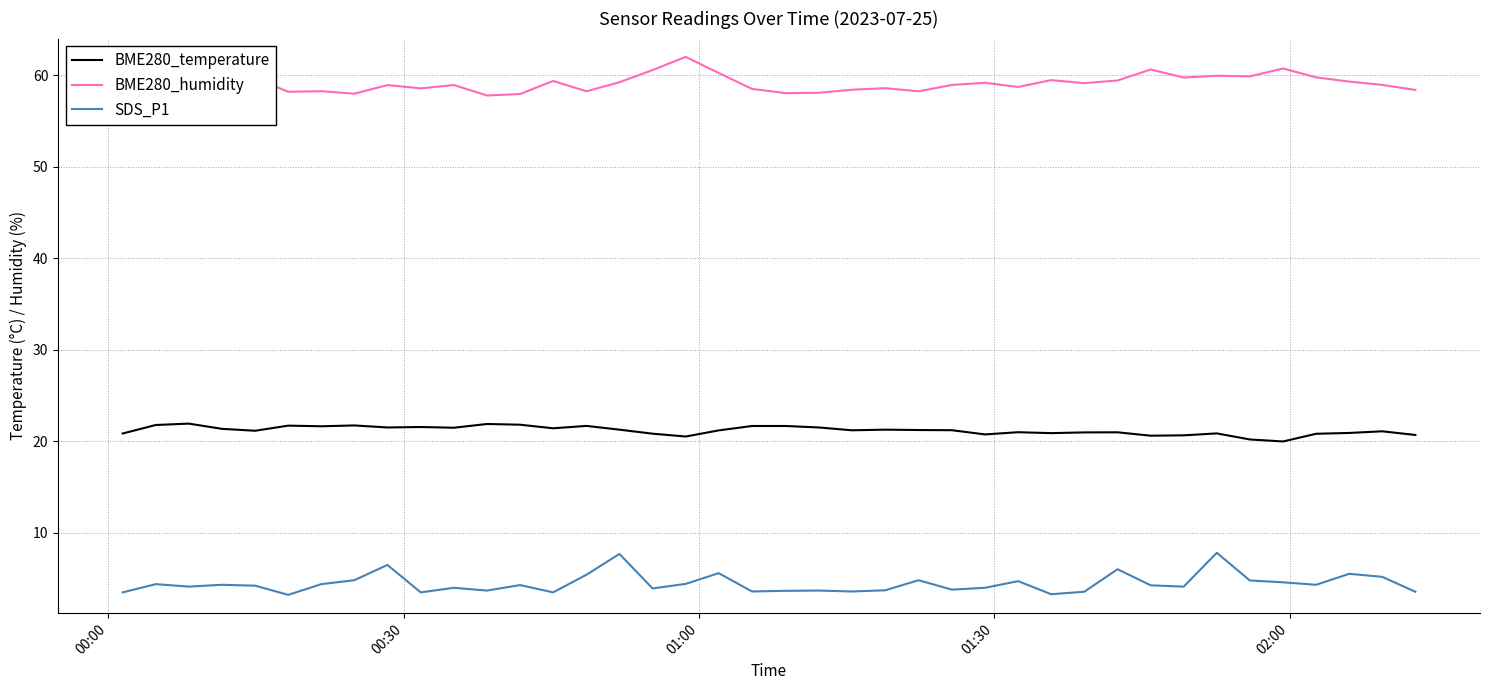

What is the difference between the maximum and minimum values in the BME280_humidity series?

4.2